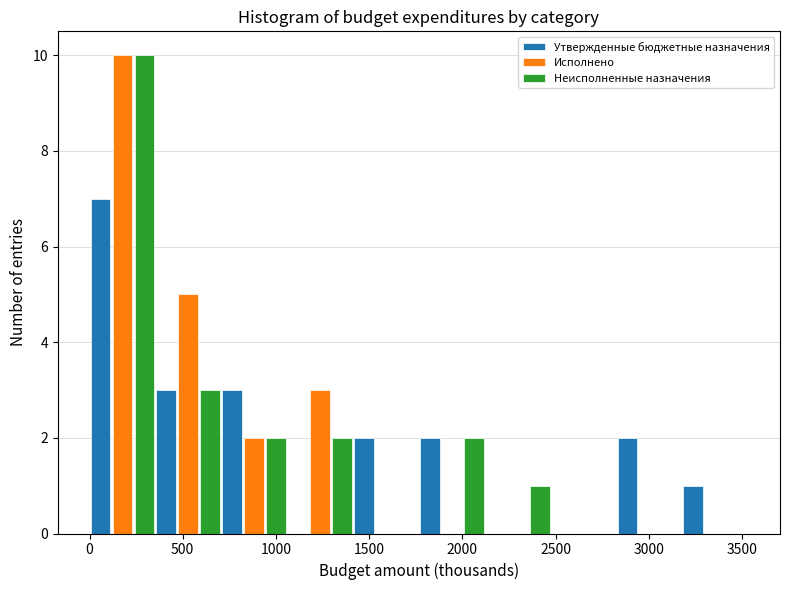

In the Исполнено series, which range on the x-axis has the tallest bar?

0 to 350